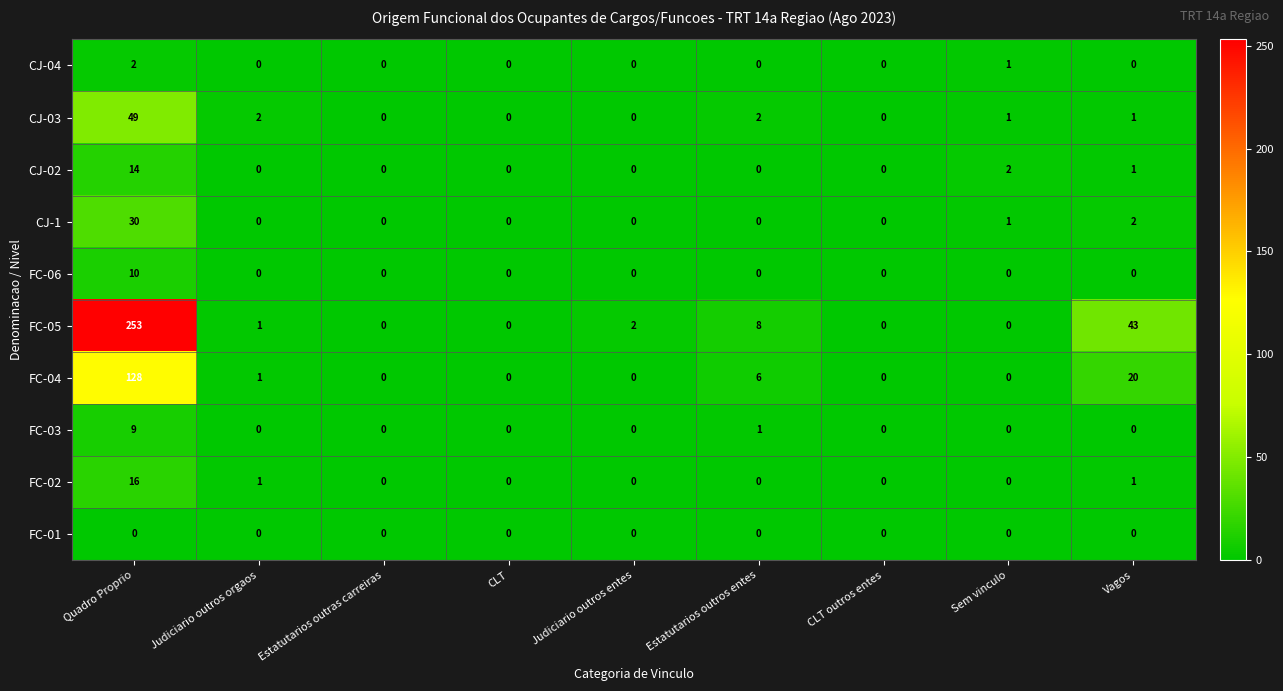

Which series has the widest spread of values?

FC-05